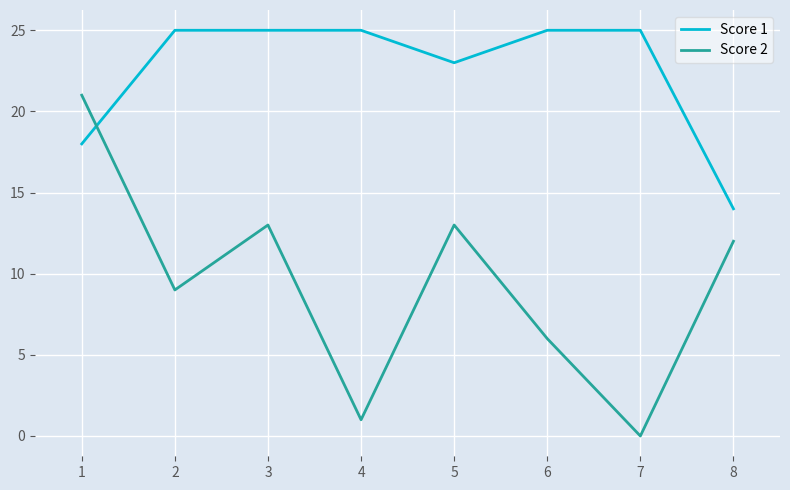

Which series changed the most between 5 and 6?

Score 2